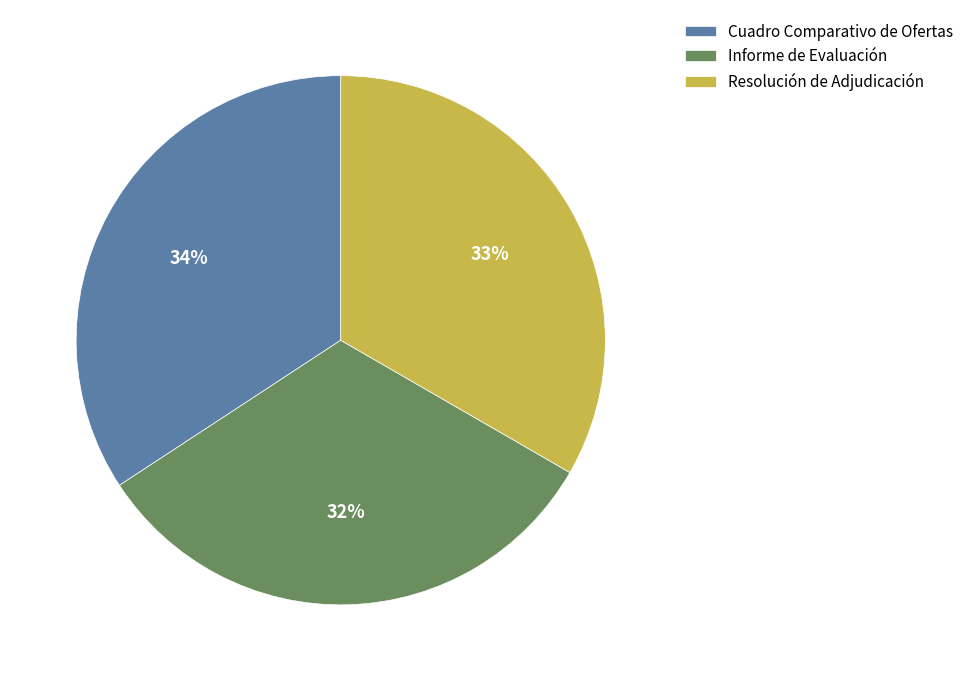

Does any single category account for the majority?

No